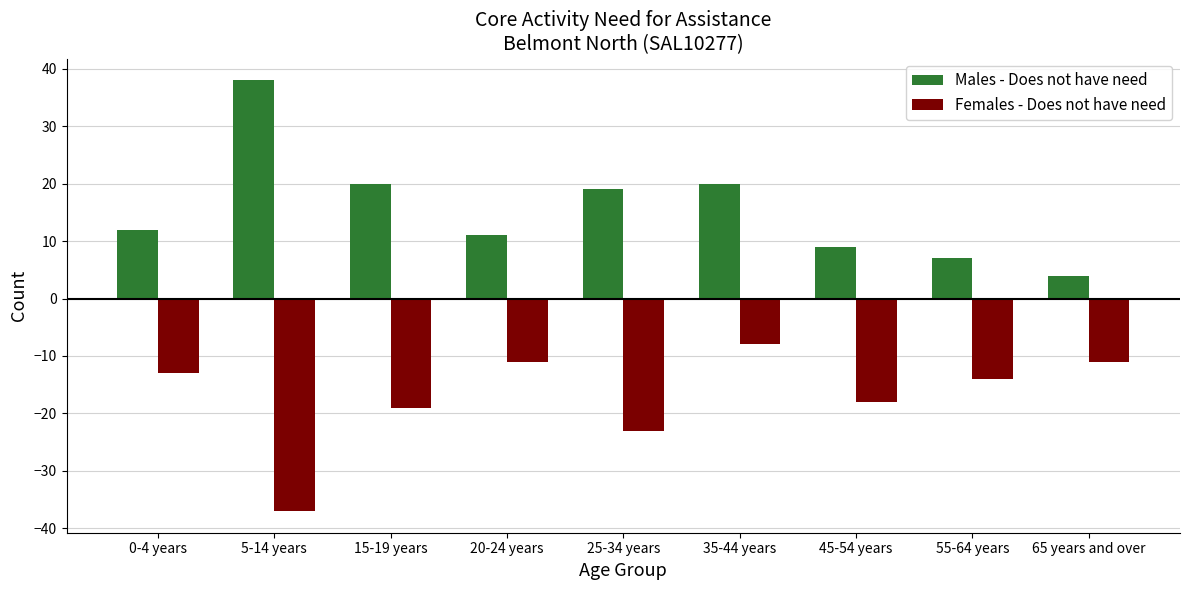

Reading left to right, what are all the values shown in this chart?

Males - Does not have need: 12	38	20	11	19	20	9	7	4
Females - Does not have need: -13	-37	-19	-11	-23	-8	-18	-14	-11